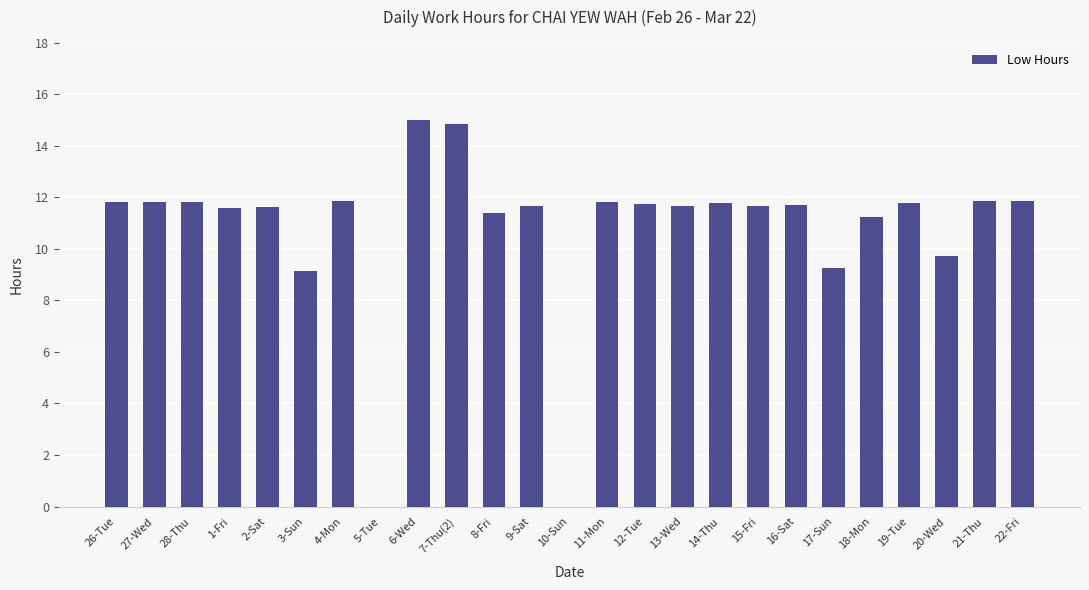

What is the greatest value displayed?

15.0